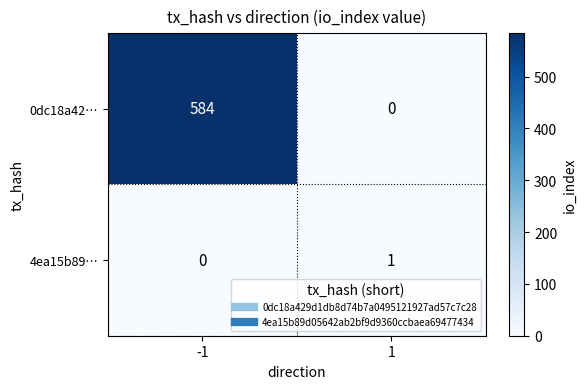

Between -1 and 1, which series saw the biggest shift?

0dc18a42…